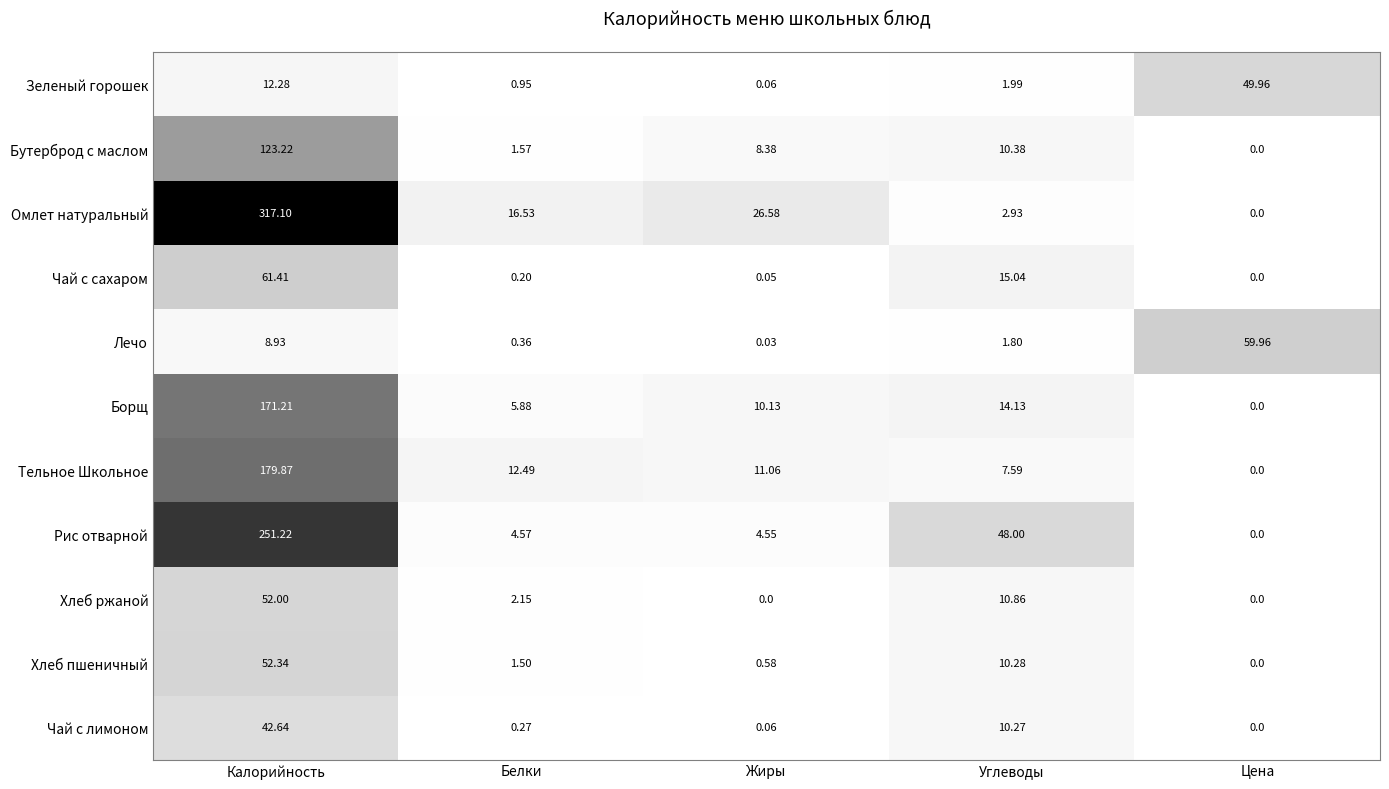

Which series has the widest spread of values?

Омлет натуральный